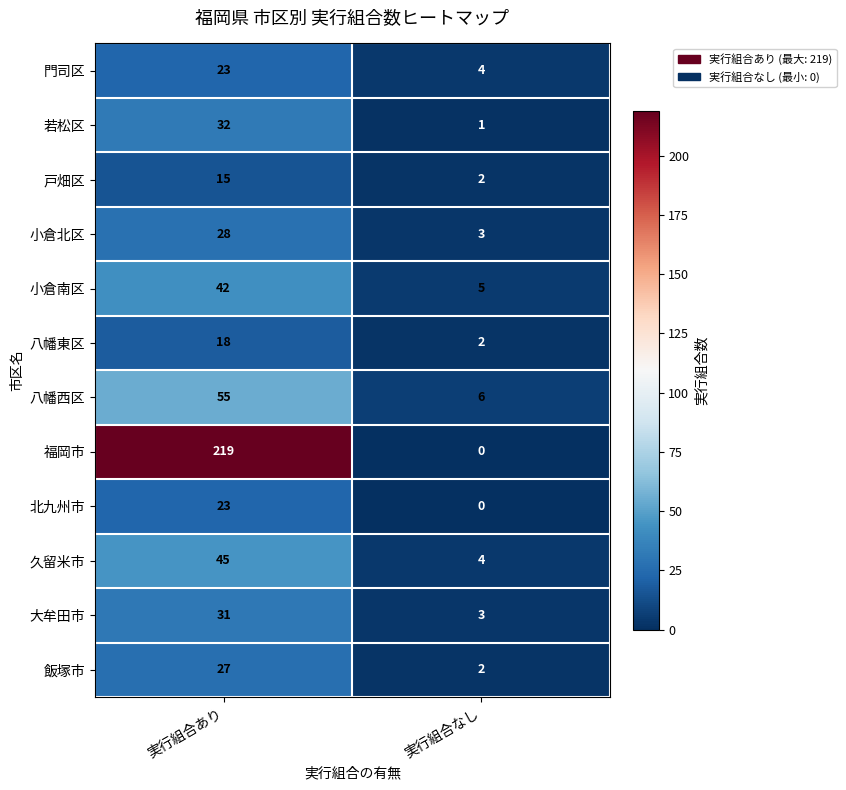

What is the difference between the highest and lowest values at 実行組合なし?

6